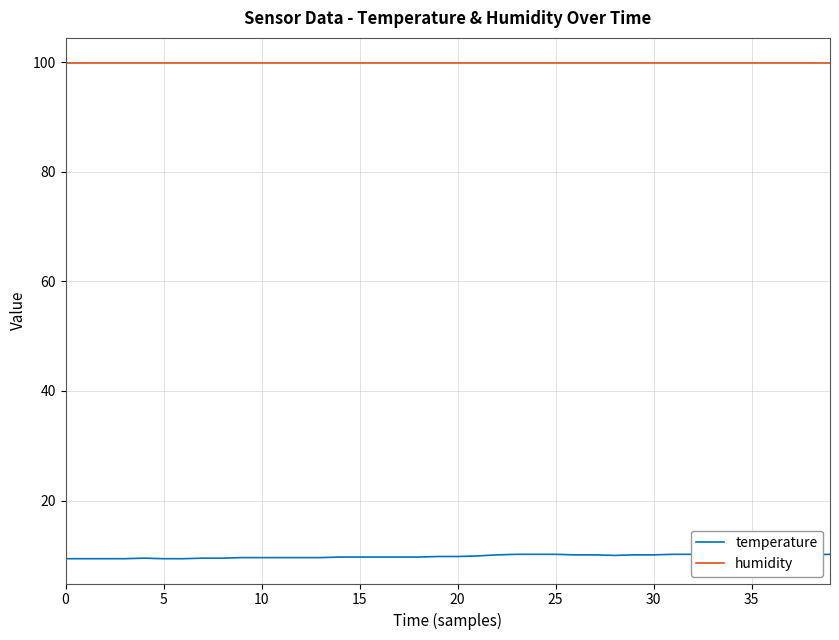

How many interior local peaks does the temperature series have?

2